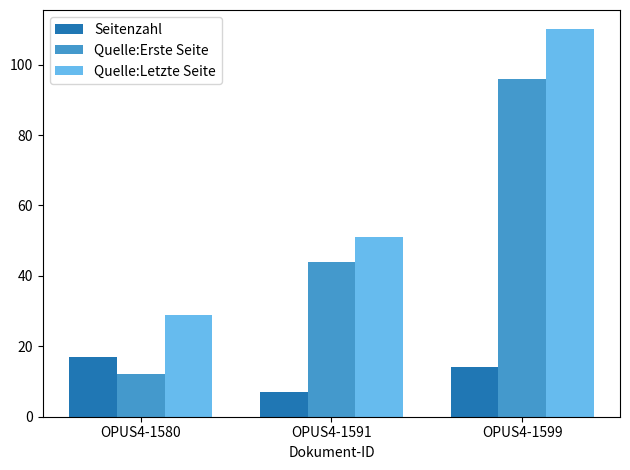

Where is Seitenzahl nearest to the value 12?

OPUS4-1599